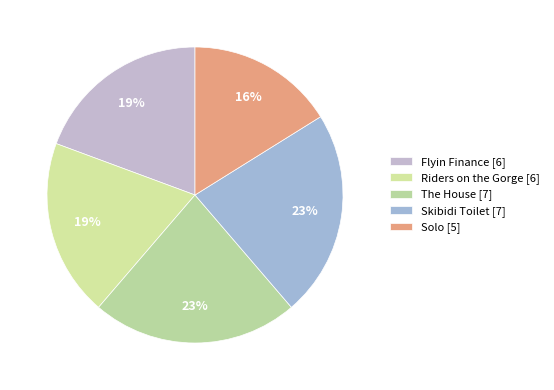

Is it true that Skibidi Toilet is 32% of the pie?

False